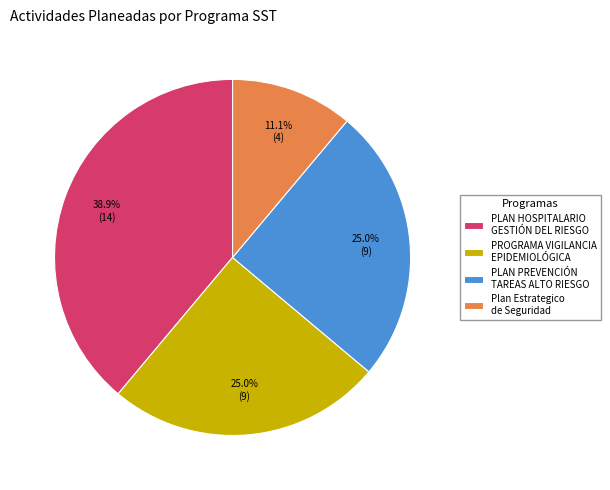

Between PLAN HOSPITALARIO GESTIÓN DEL RIESGO and PROGRAMA VIGILANCIA EPIDEMIOLÓGICA, which is larger?

PLAN HOSPITALARIO GESTIÓN DEL RIESGO